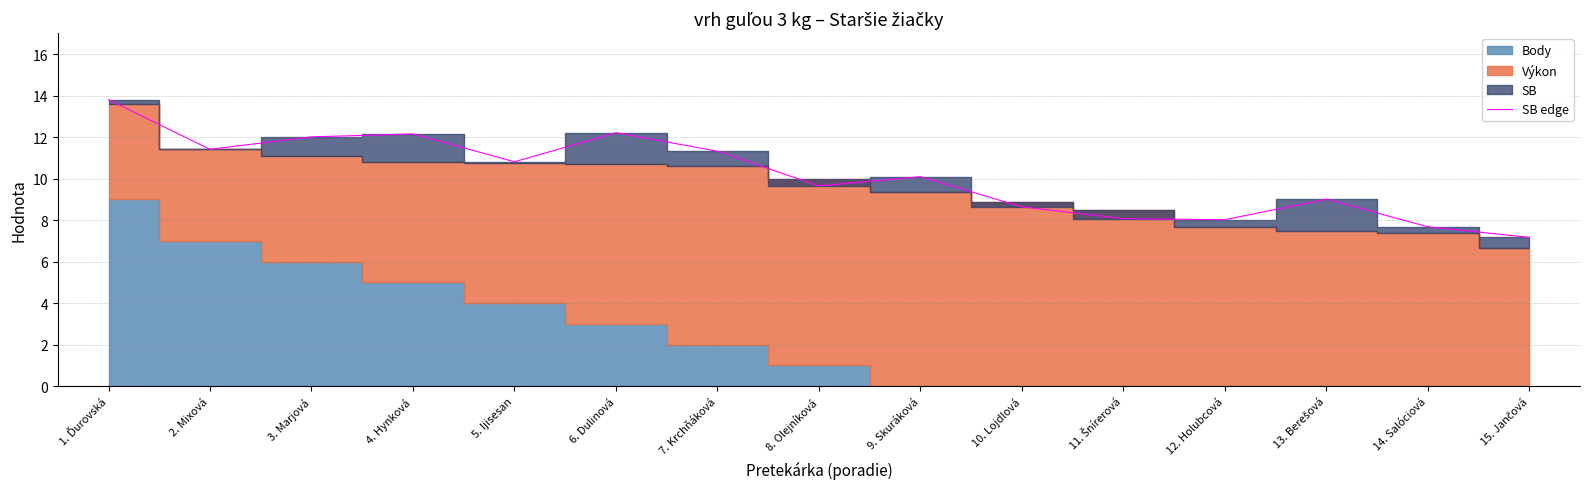

Reading left to right, transcribe all the data shown in this chart.

13.8	11.4	12.0	12.2	10.8	12.2	11.3	9.7	10.1	8.6	8.1	8.0	9.0	7.7	7.2